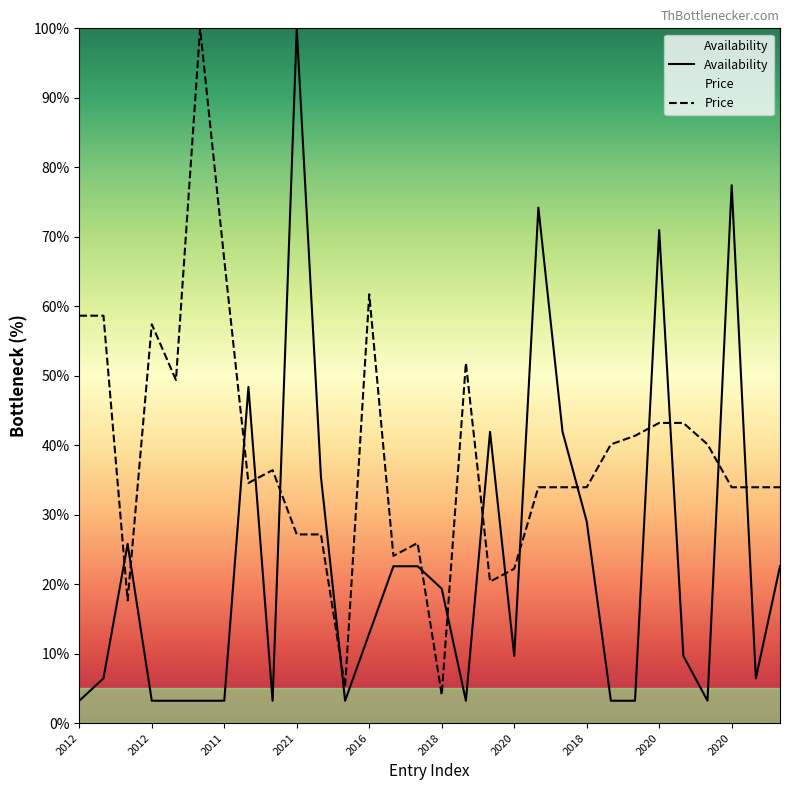

Which category has the lowest value in the Price series?

2018